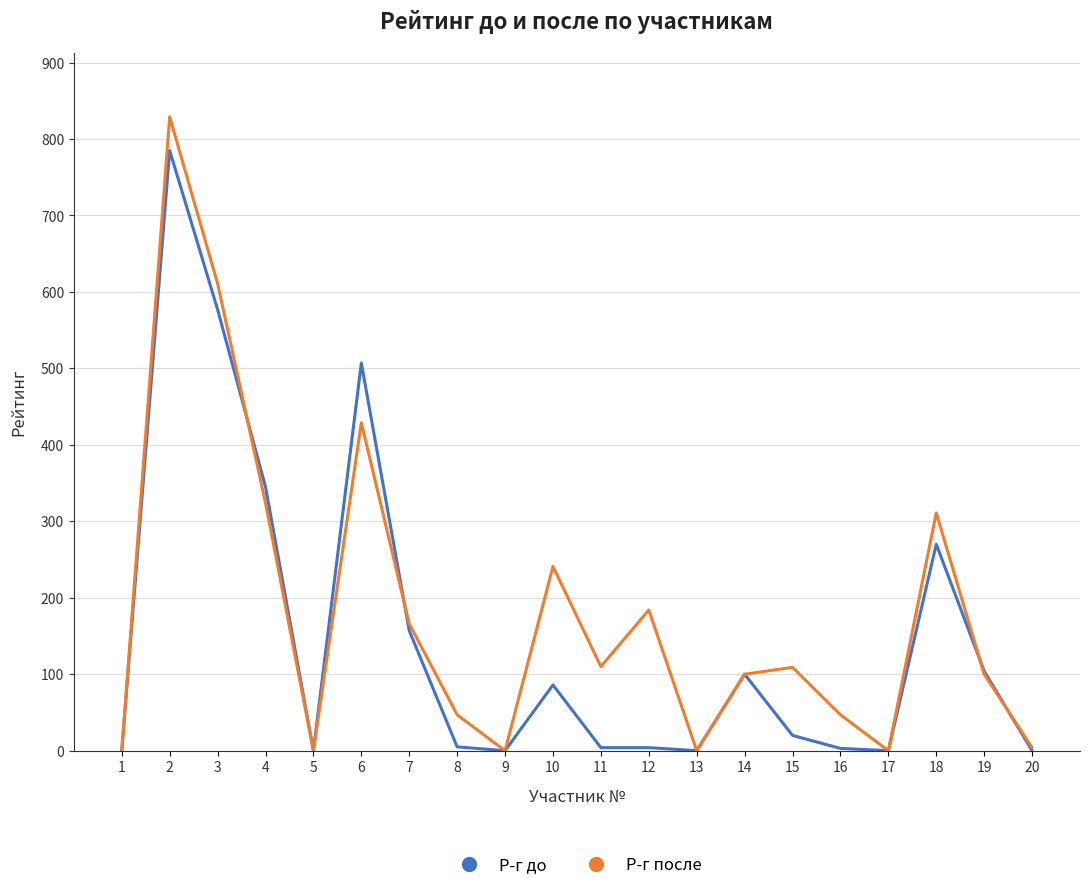

Which series has the widest spread of values?

Р-г после